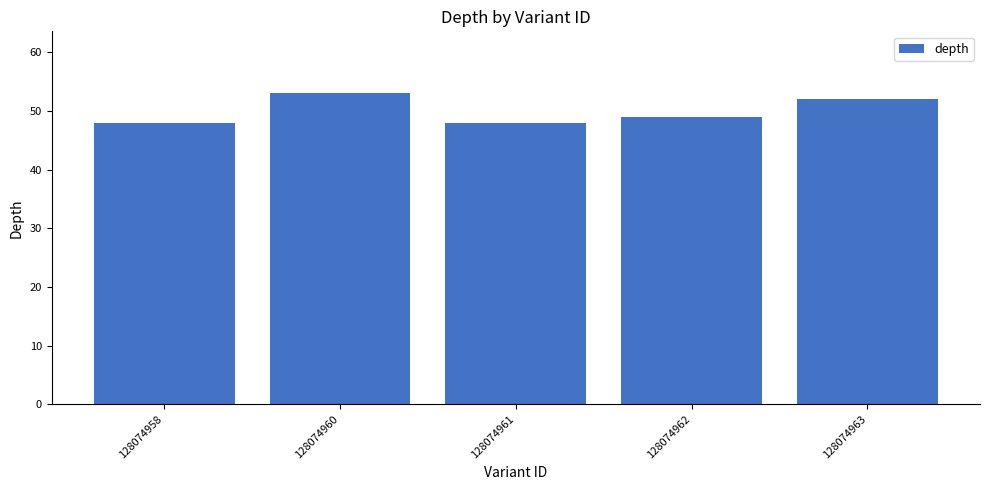

Are the bars grouped side by side (vs. stacked)?

No